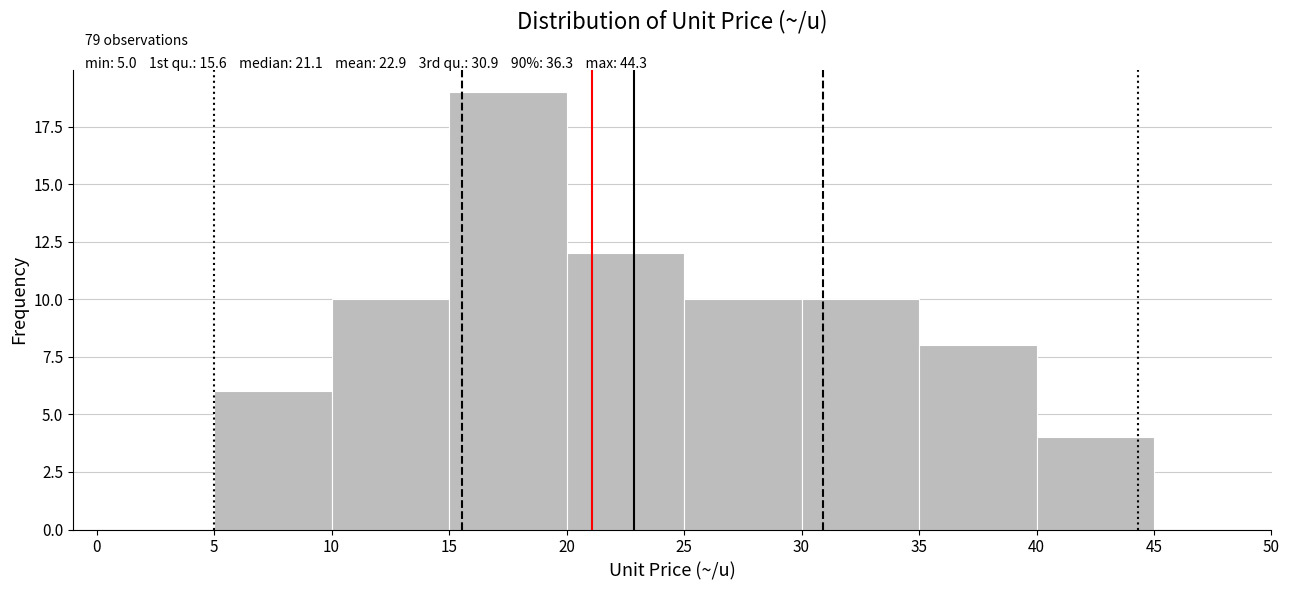

Which range on the x-axis has the tallest bar?

15 to 20